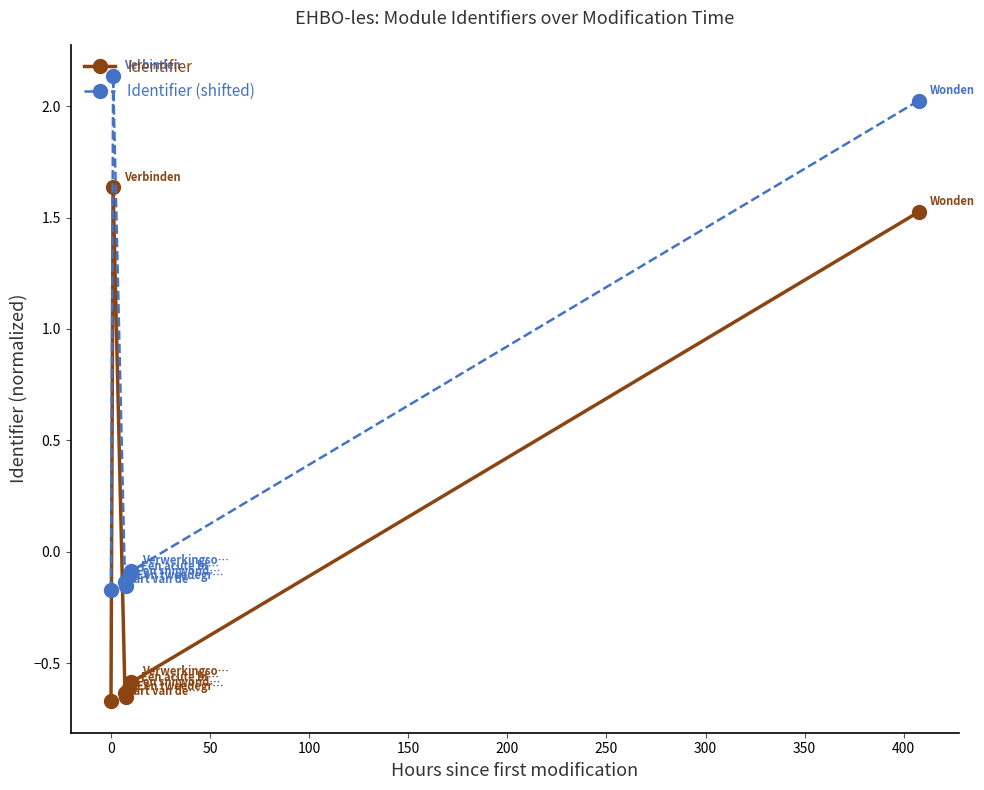

Which series has the largest total across all categories?

Identifier (shifted)